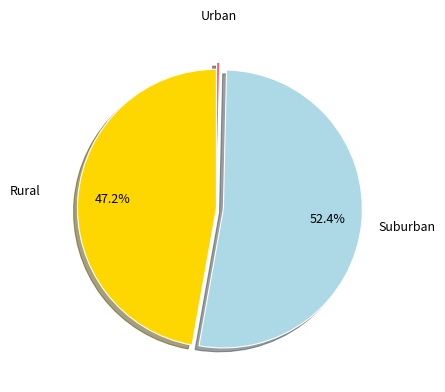

Does any single category account for the majority?

Yes